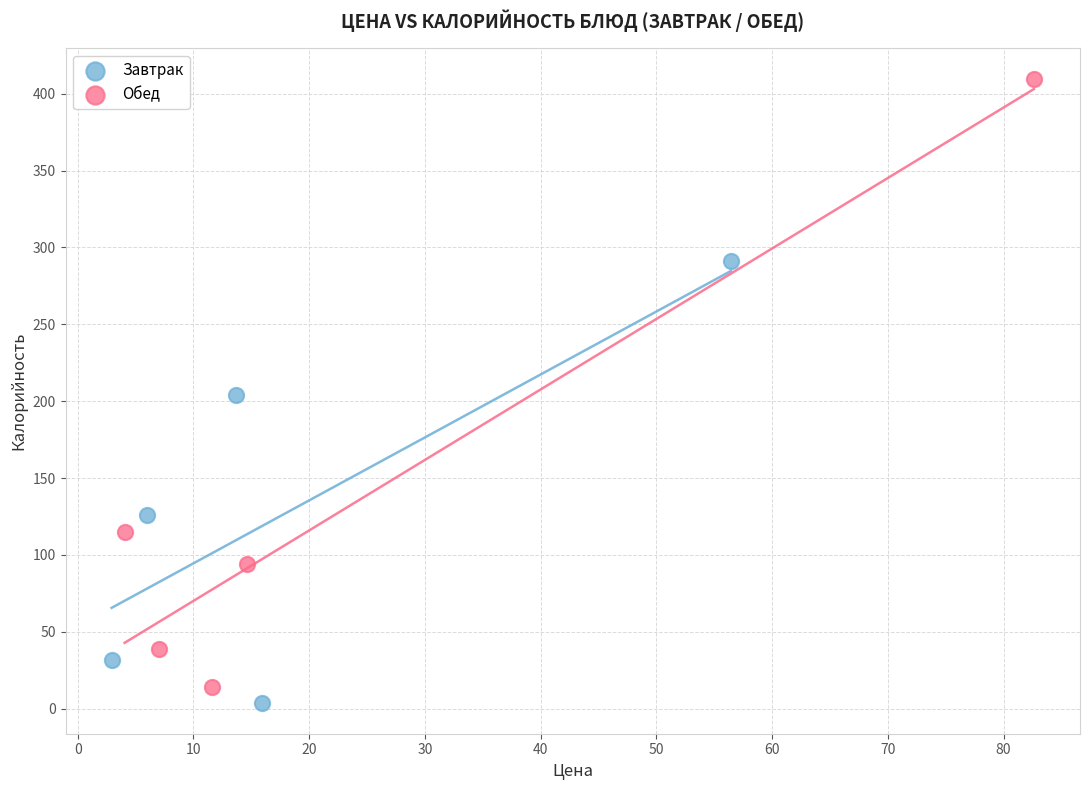

Which series contains the highest Y value?

Обед